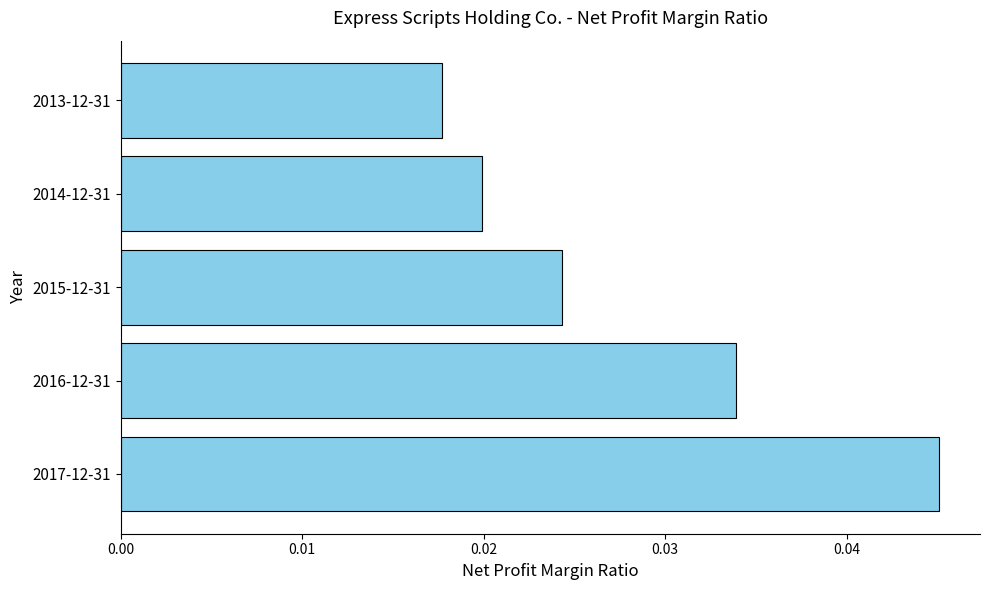

At which label is the value closest to 0?

2013-12-31